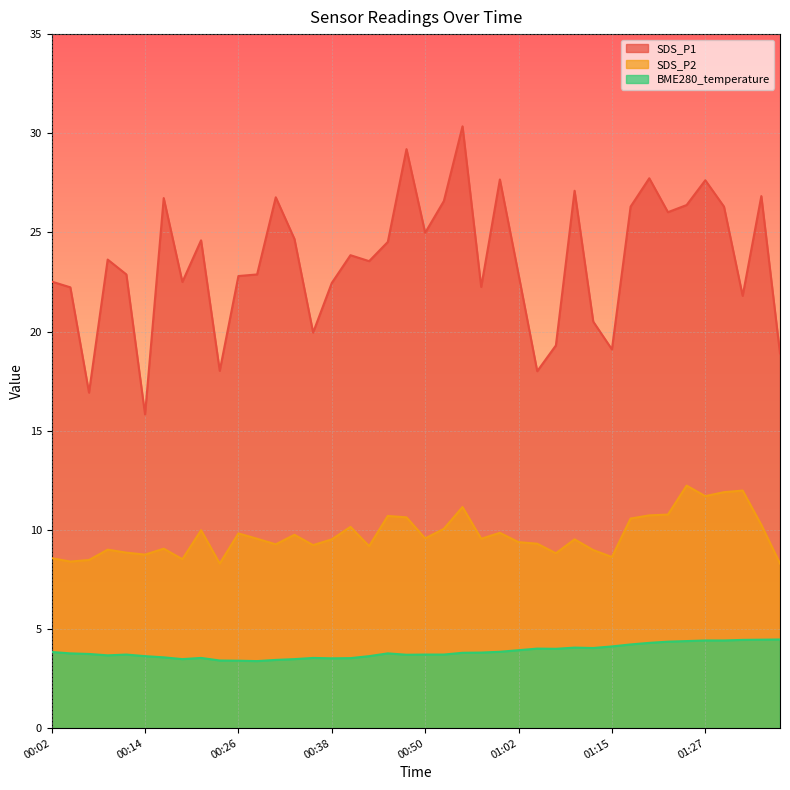

What value does the BME280_temperature series have at 00:16?

3.6